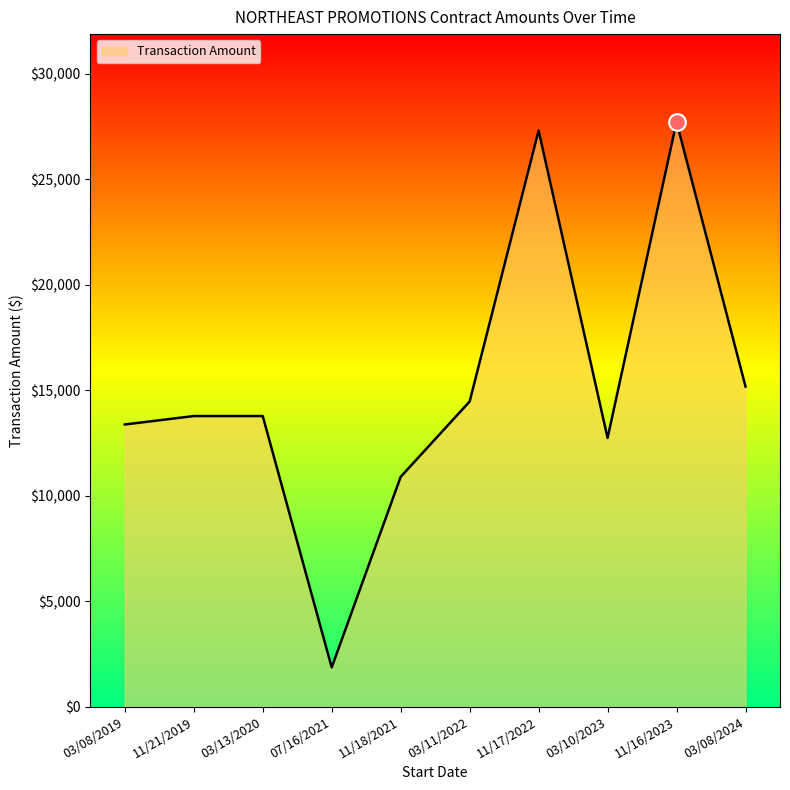

Does the chart display data point markers on the line(s)?

No